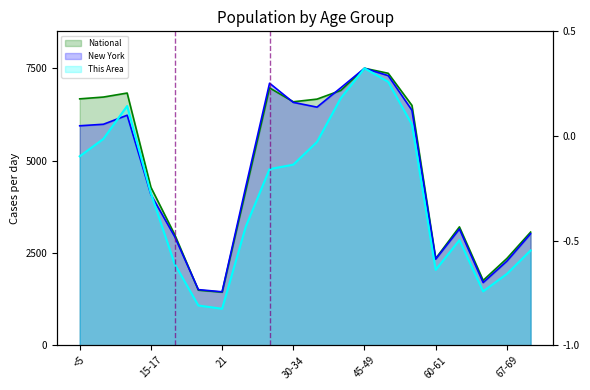

What is the difference between the National values at 5-9 and <5?

48.6